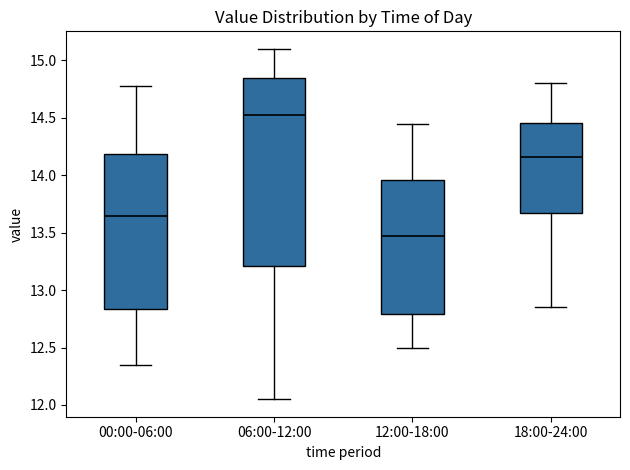

Reading left to right, read every box against the y-axis: the position of its median line, the range the box covers, and the ends of its whiskers. The values are not printed on the chart, so give them approximately, as read against the axis.

00:00-06:00: median 13.65, box 12.85 to 14.20, whiskers 12.35 to 14.80
06:00-12:00: median 14.55, box 13.20 to 14.85, whiskers 12.05 to 15.10
12:00-18:00: median 13.50, box 12.80 to 13.95, whiskers 12.50 to 14.45
18:00-24:00: median 14.15, box 13.70 to 14.45, whiskers 12.85 to 14.80